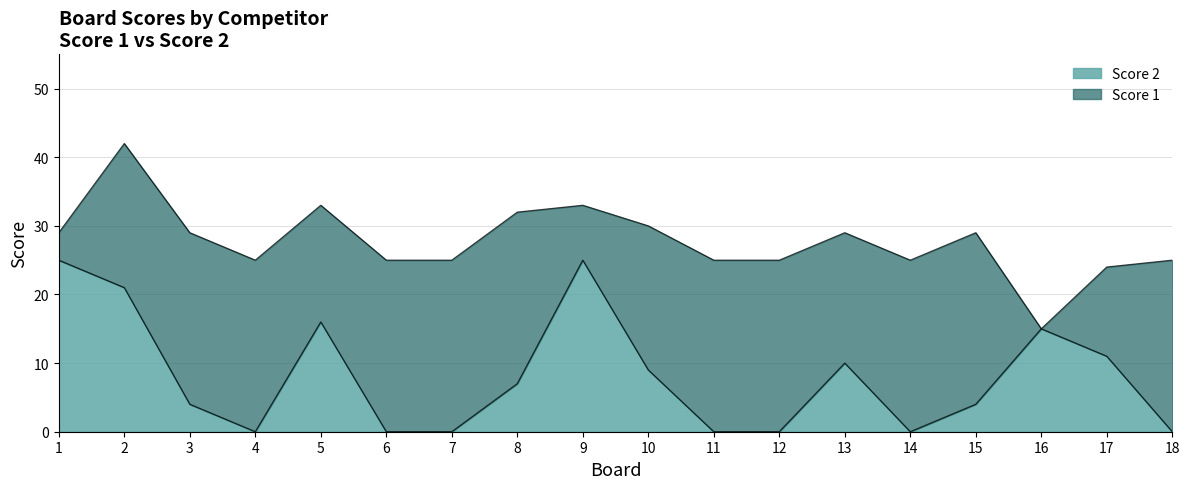

What is the sum of the values at 7 and 3?

4